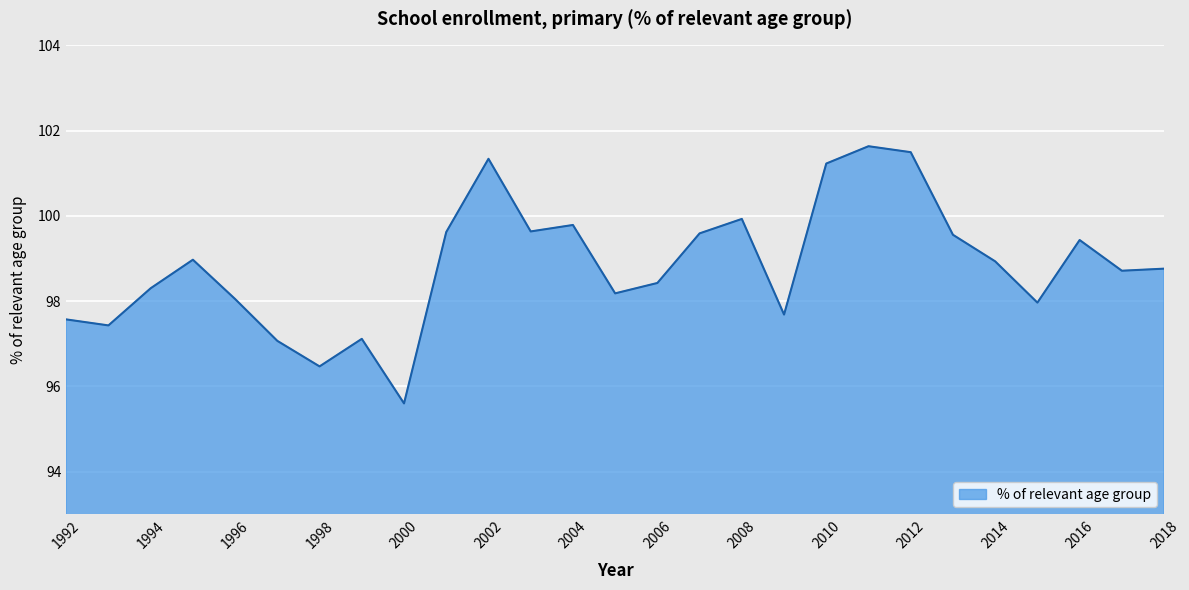

What is the greatest value displayed?

101.6